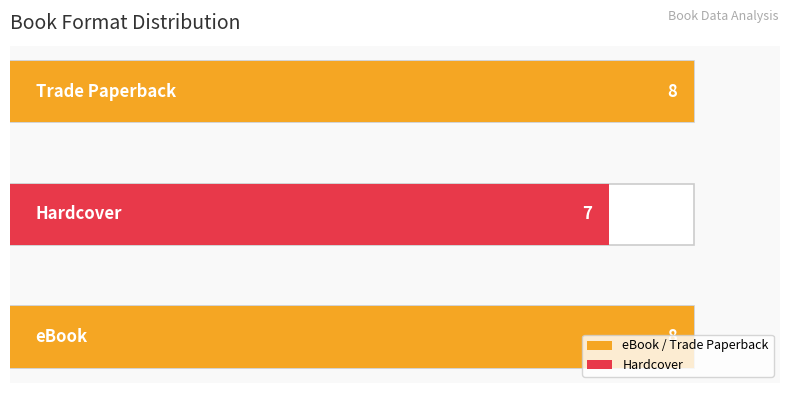

How many data points are less than 8?

1